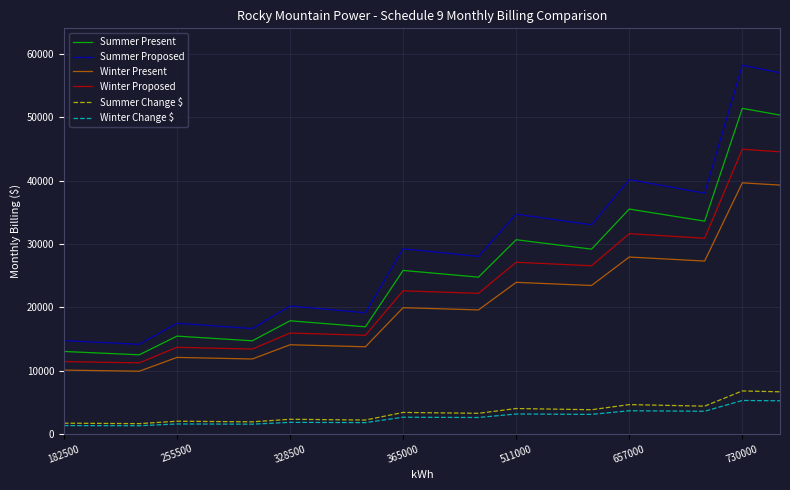

What is the lowest value of the Summer Proposed series?

14164.5